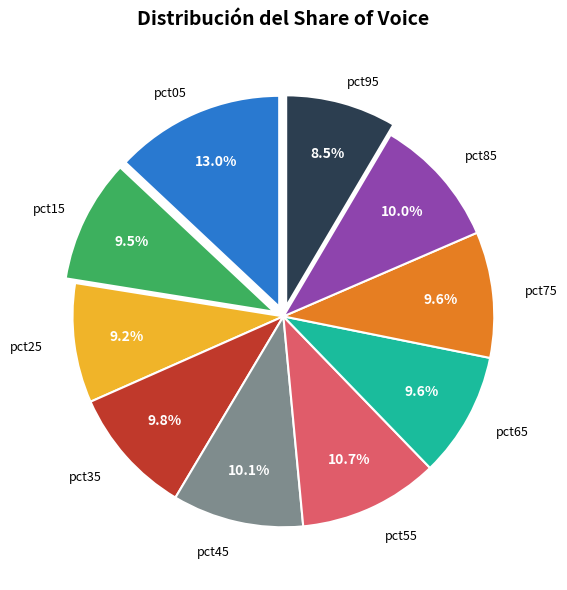

Is there any slice that represents more than half of the pie?

No